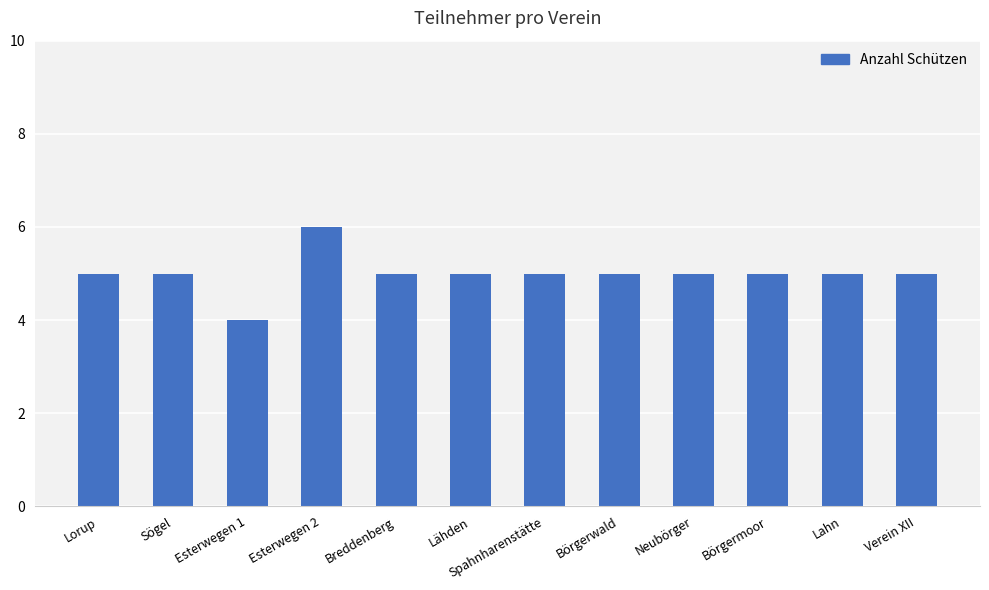

Are the bars horizontal?

No